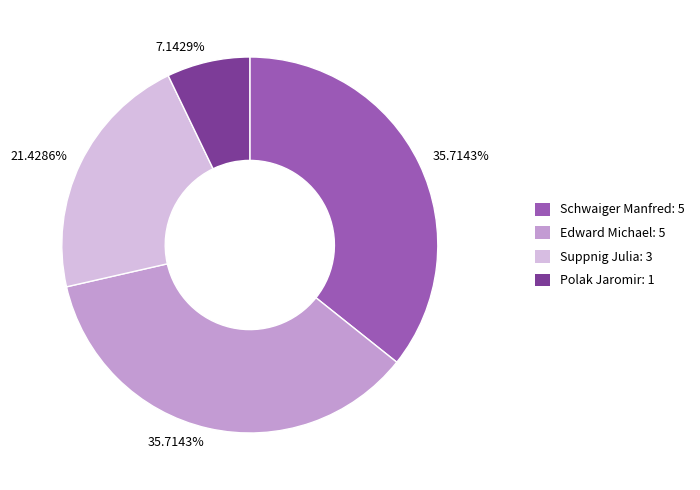

Does any single category account for the majority?

No